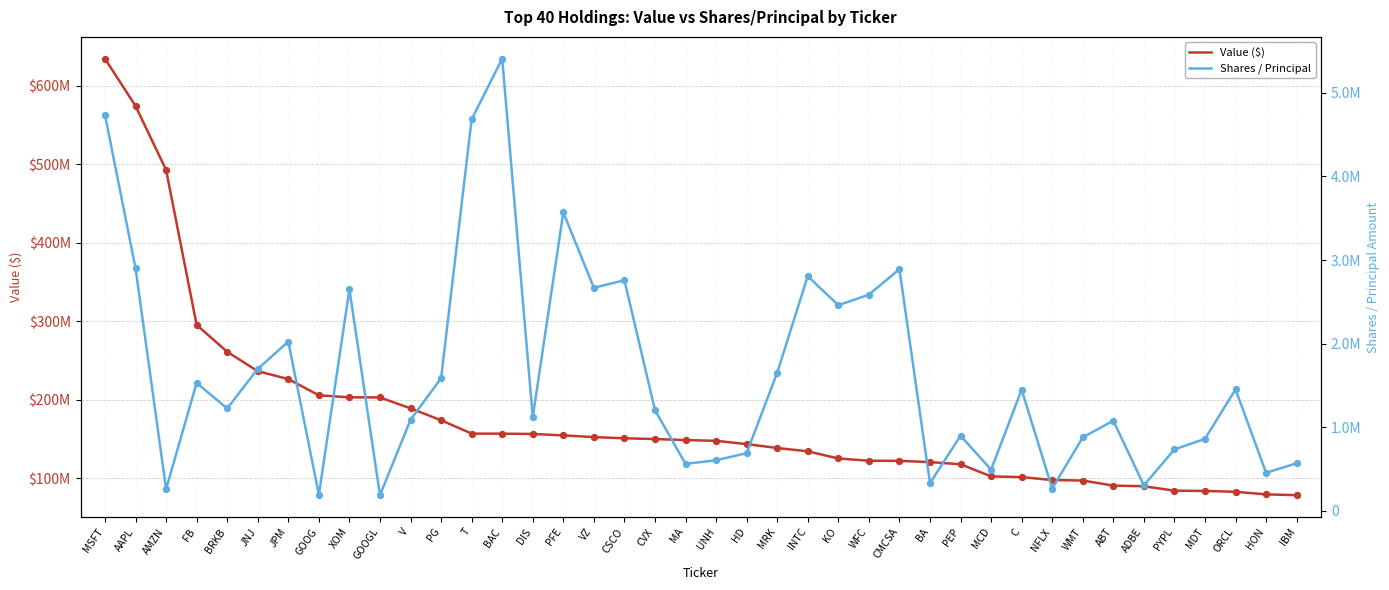

What are all the series names shown in the legend?

Value ($), Shares / Principal